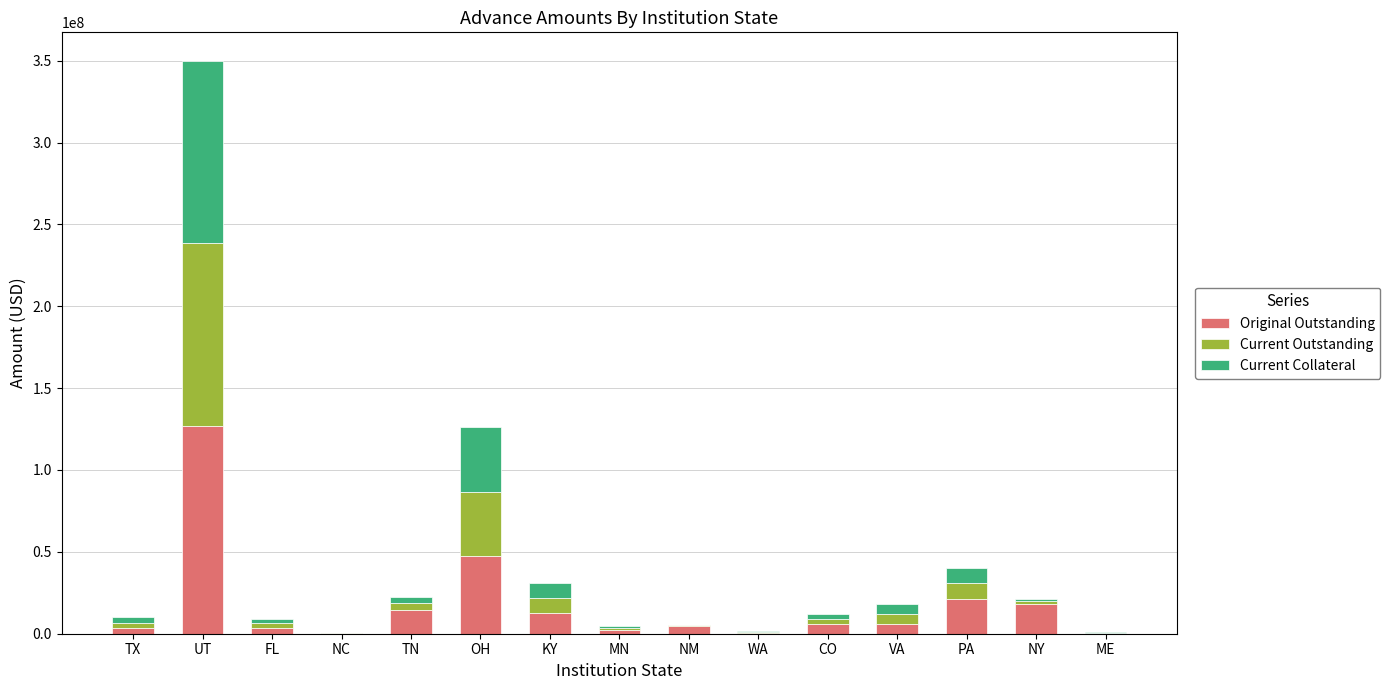

Which category has the highest value in the Original Outstanding series?

UT